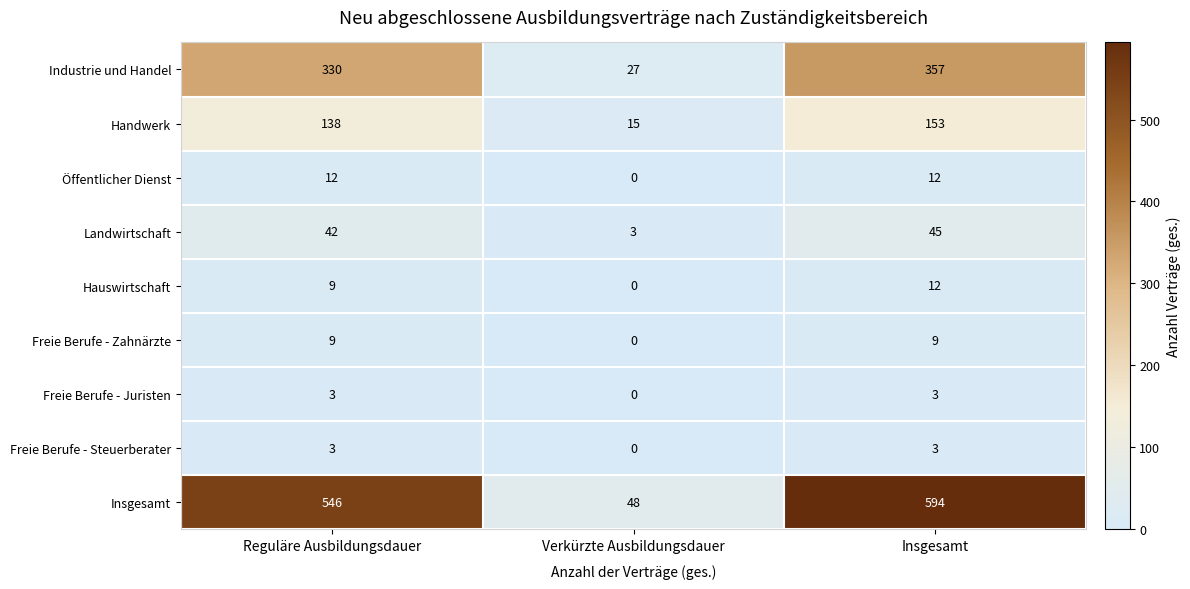

What is the maximum value for Freie Berufe - Zahnärzte?

9